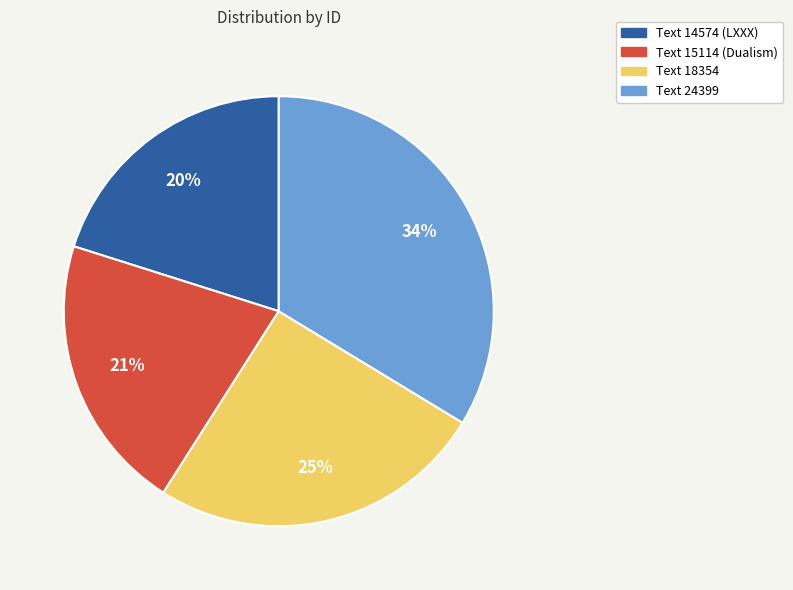

Is Text 14574 (LXXX) the majority of the pie?

No